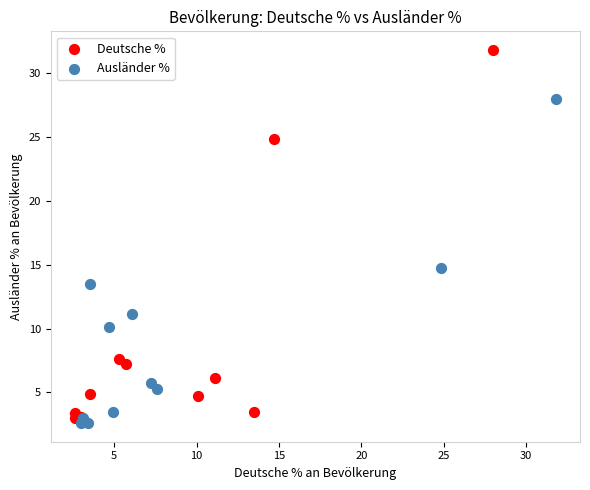

Which series reaches the maximum Y coordinate?

Deutsche %